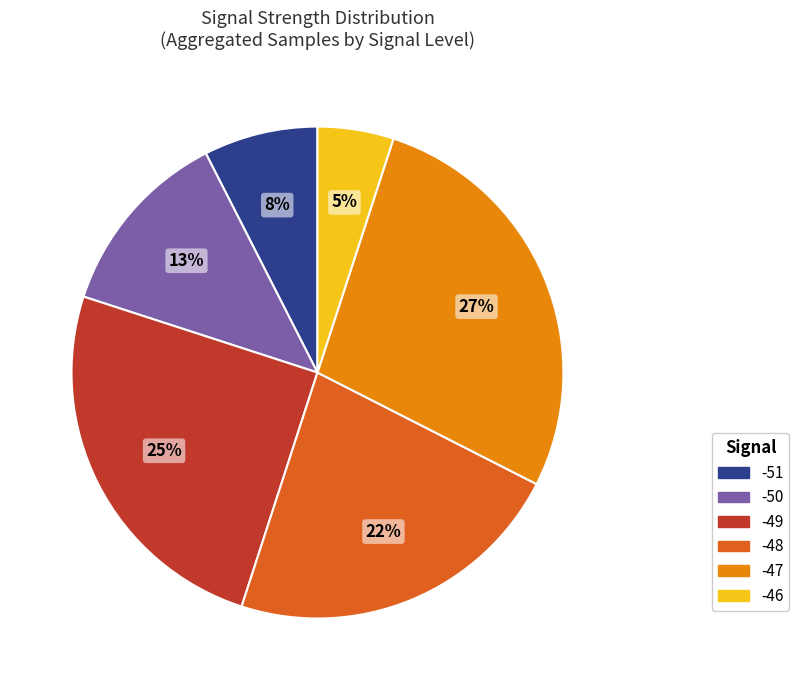

To the nearest percent, what percentage of the pie is -50?

13%